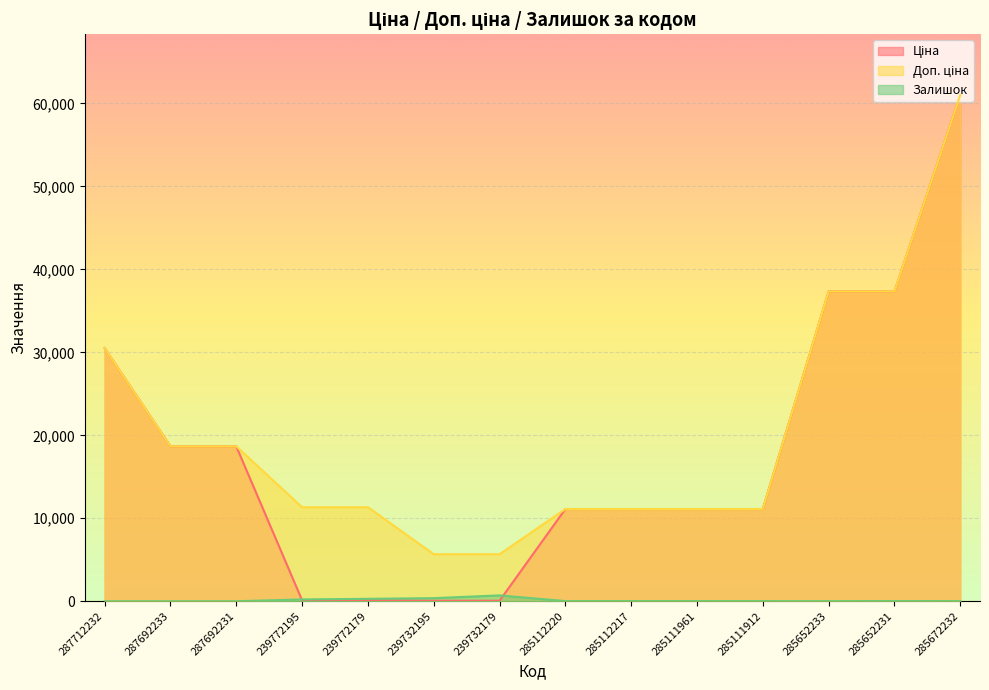

Does the chart display data point markers on the line(s)?

No